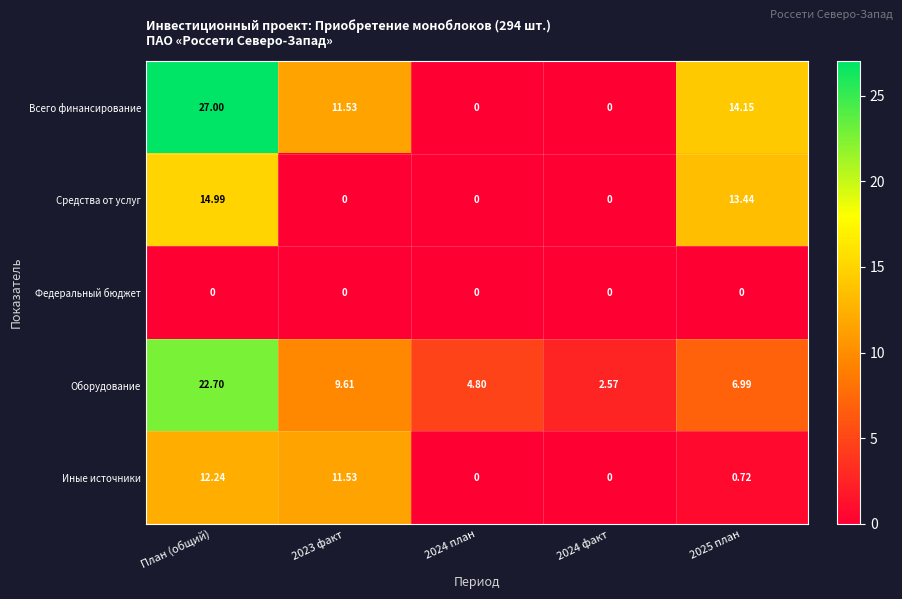

How many categories are shown in the chart?

5